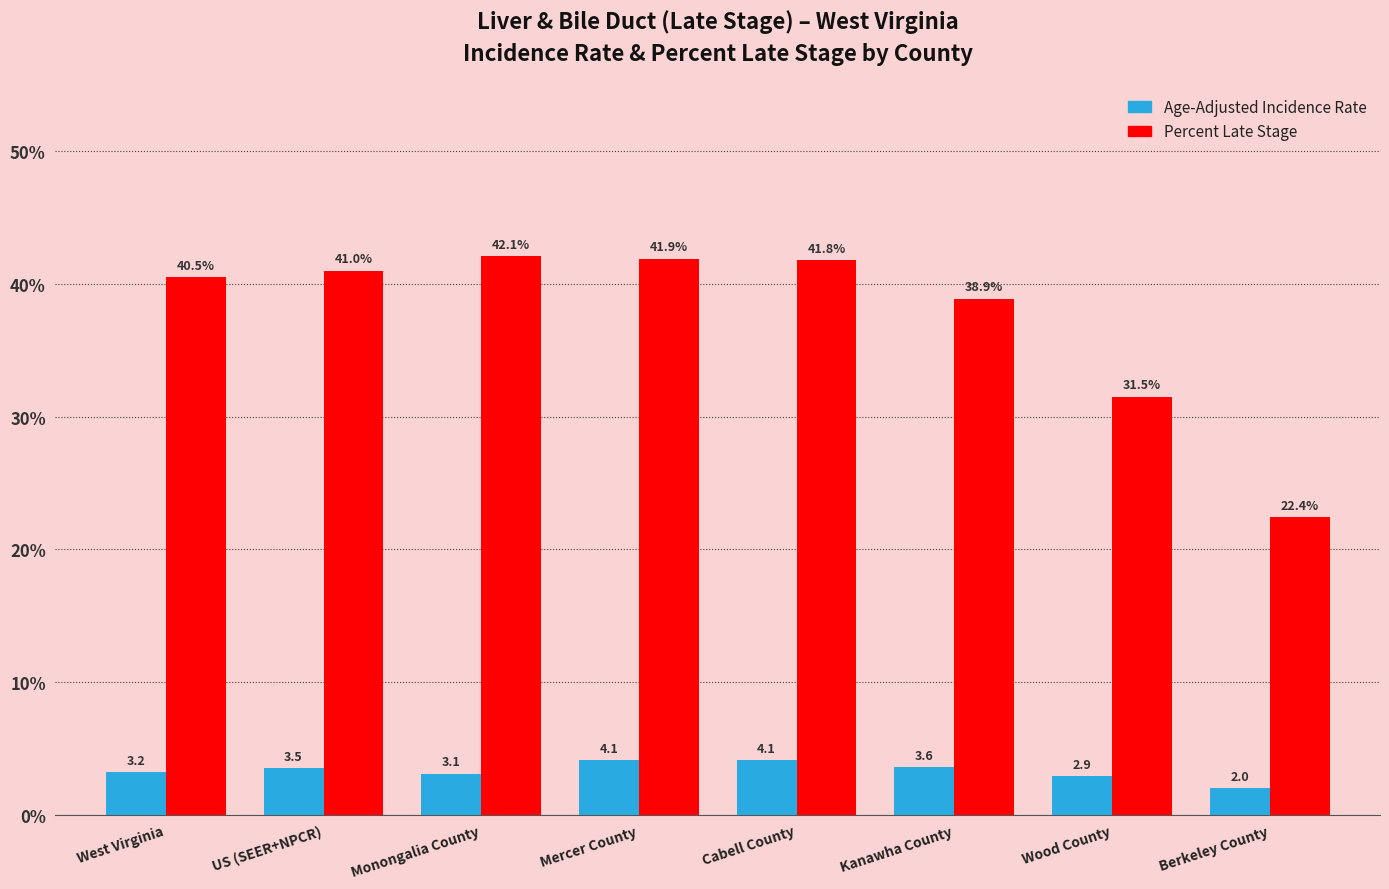

What are all the series names shown in the legend?

Age-Adjusted Incidence Rate, Percent Late Stage